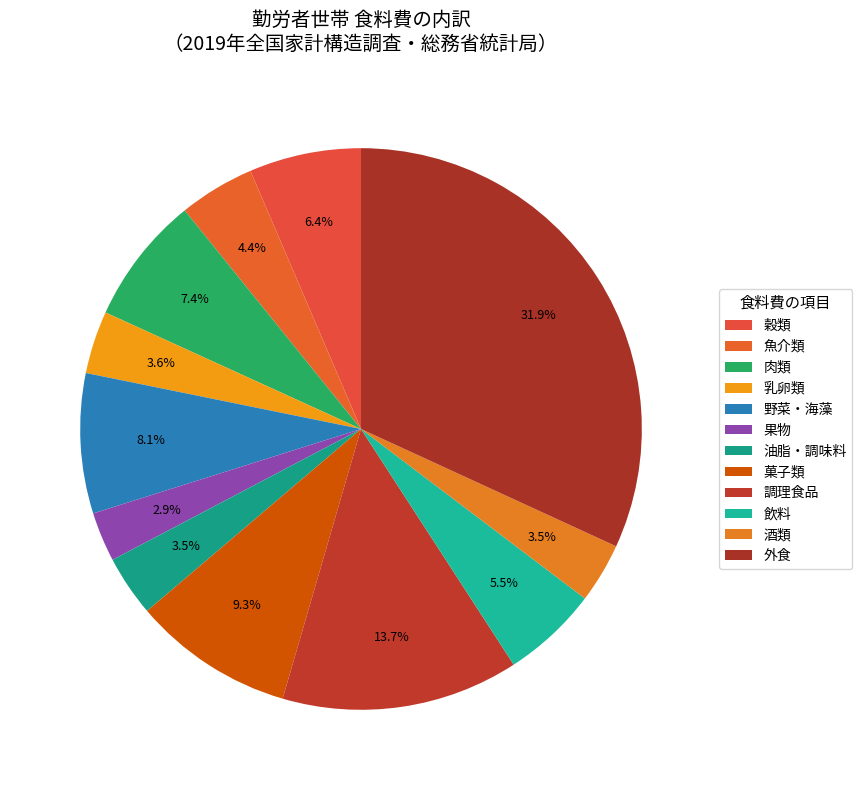

How many segments does this pie chart have?

12